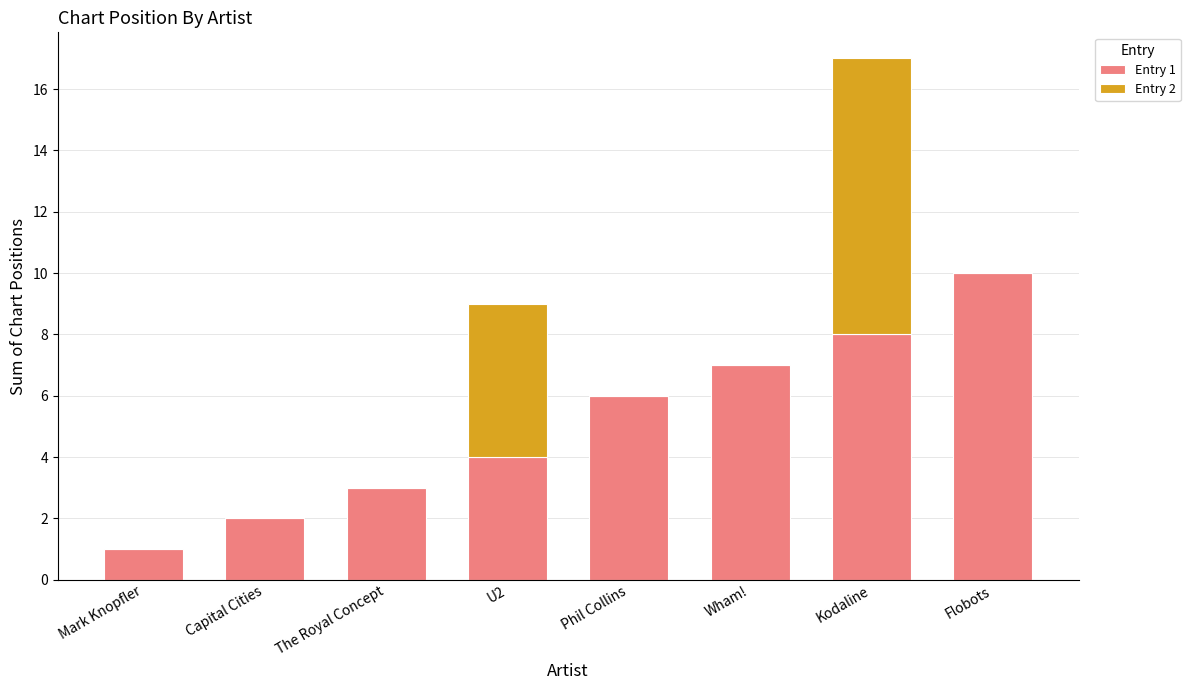

Read the Entry 1 value at Phil Collins.

6